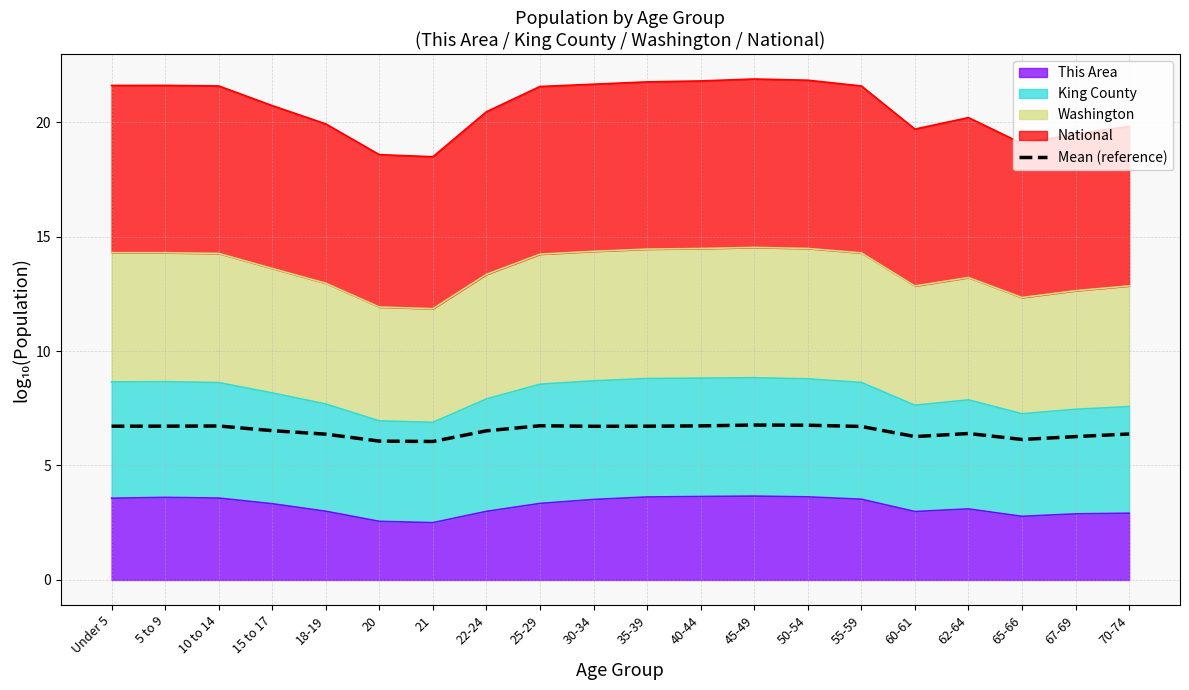

What value does the data have at 55-59?

6.7